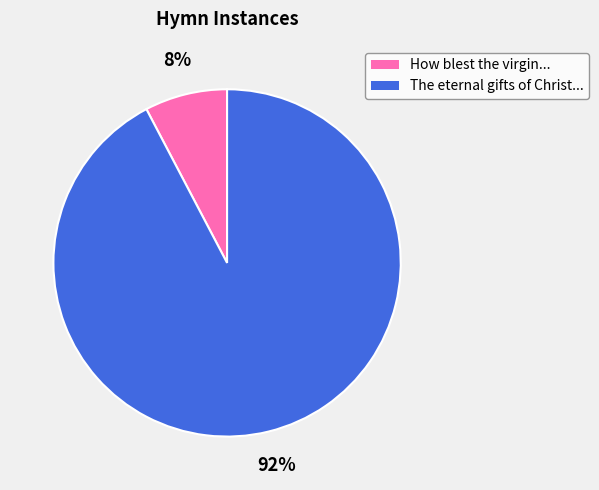

To the nearest percent, what is the average slice percentage?

50%